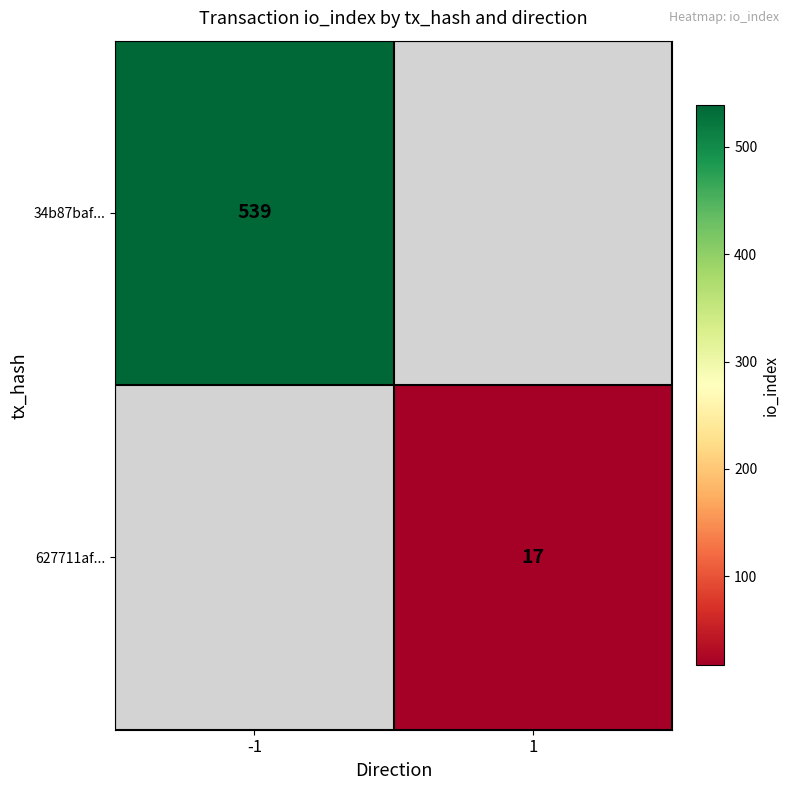

True or false: 34b87baf... has a value of 281 at -1.

False